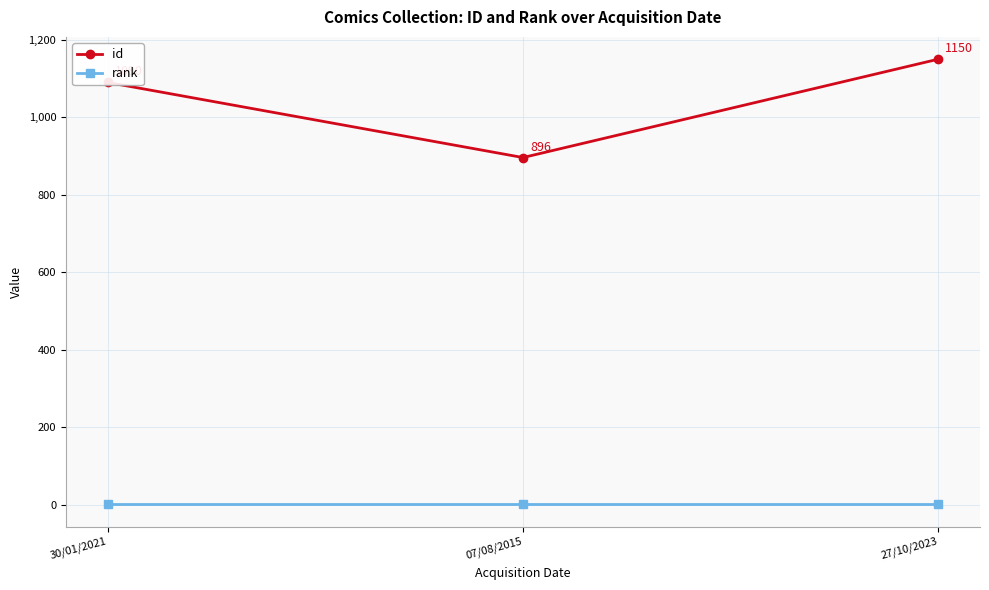

What is the label of the 1st point from the right?

27/10/2023